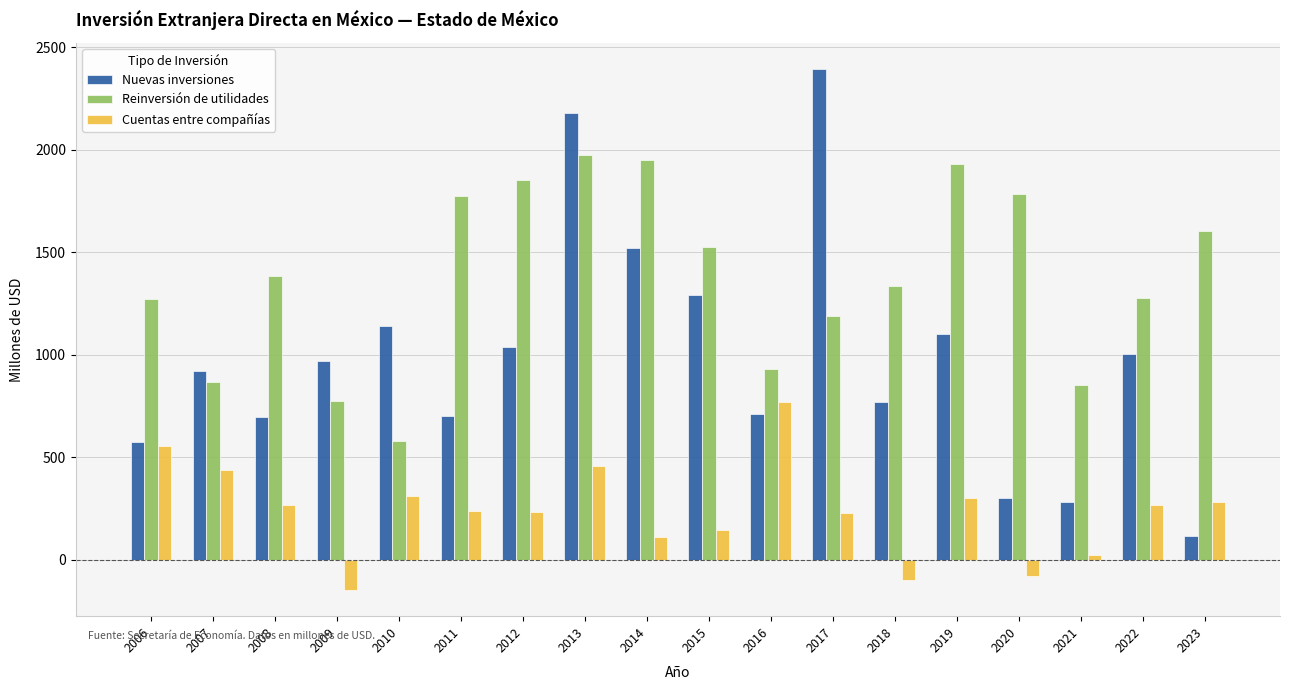

What is the value of the Reinversión de utilidades bar at the 18th from the left?

1604.0